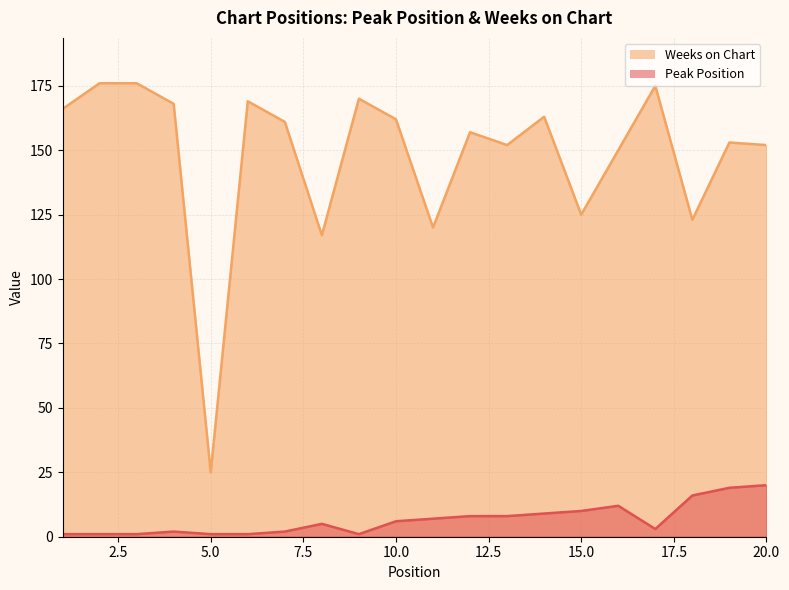

True or false: Peak Position and Weeks on Chart intersect in this chart.

False